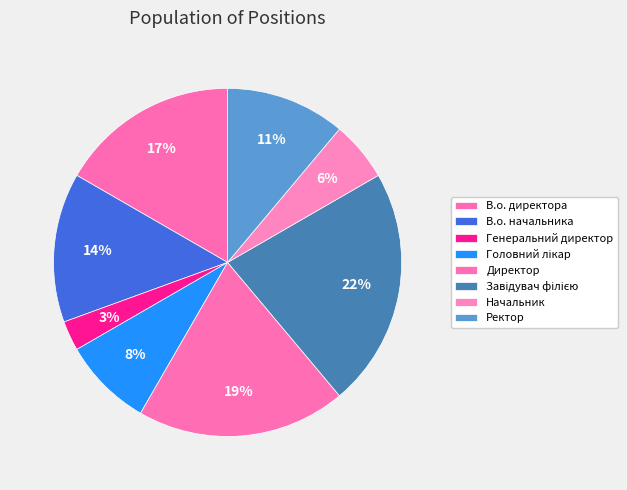

True or false: В.о. директора accounts for 31% of the total.

False